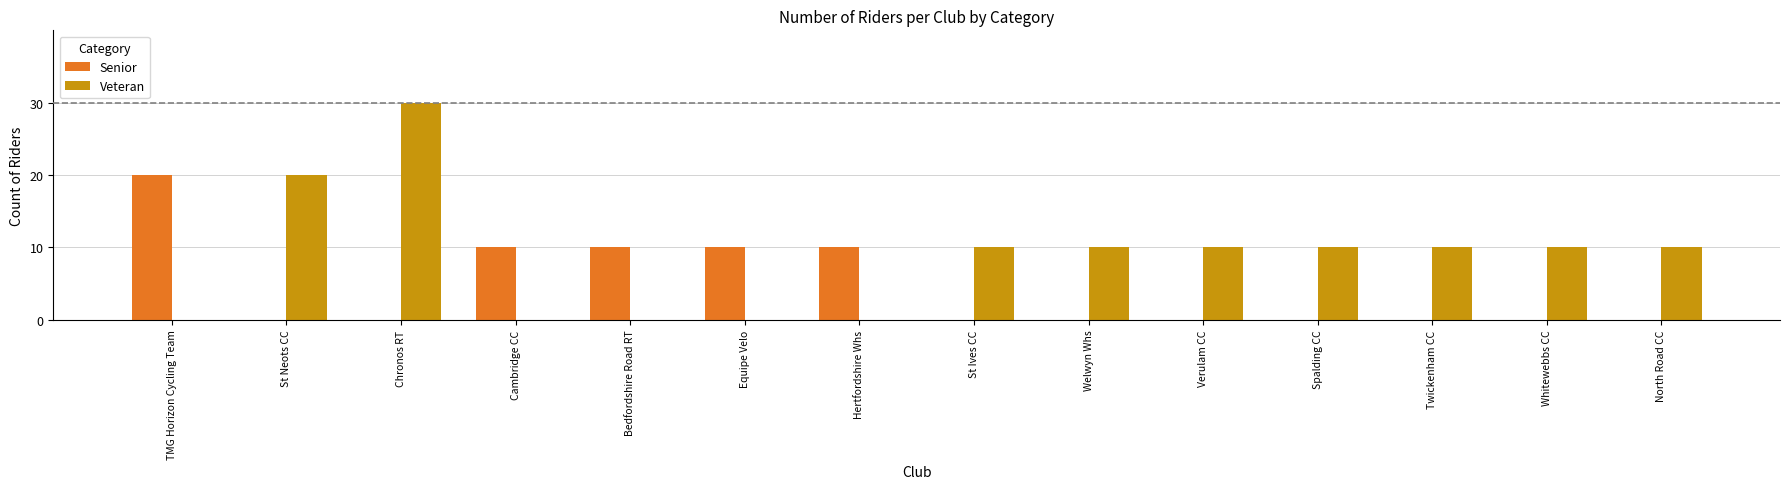

What is the label of the 14th bar from the right?

TMG Horizon Cycling Team